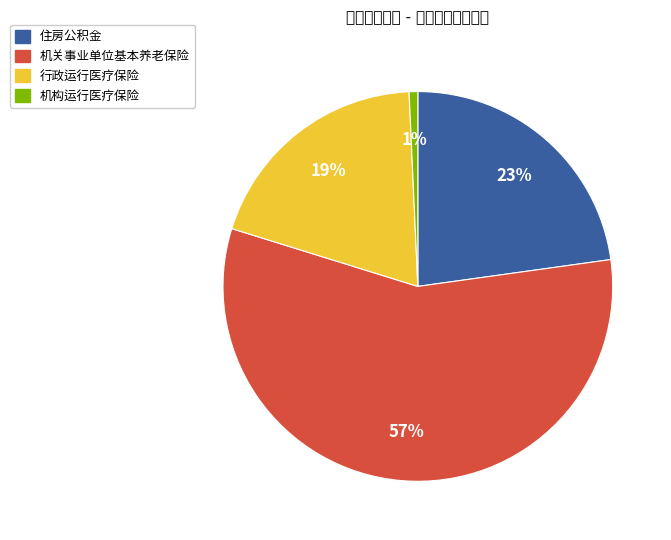

Which category has the biggest portion of the pie?

机关事业单位基本养老保险